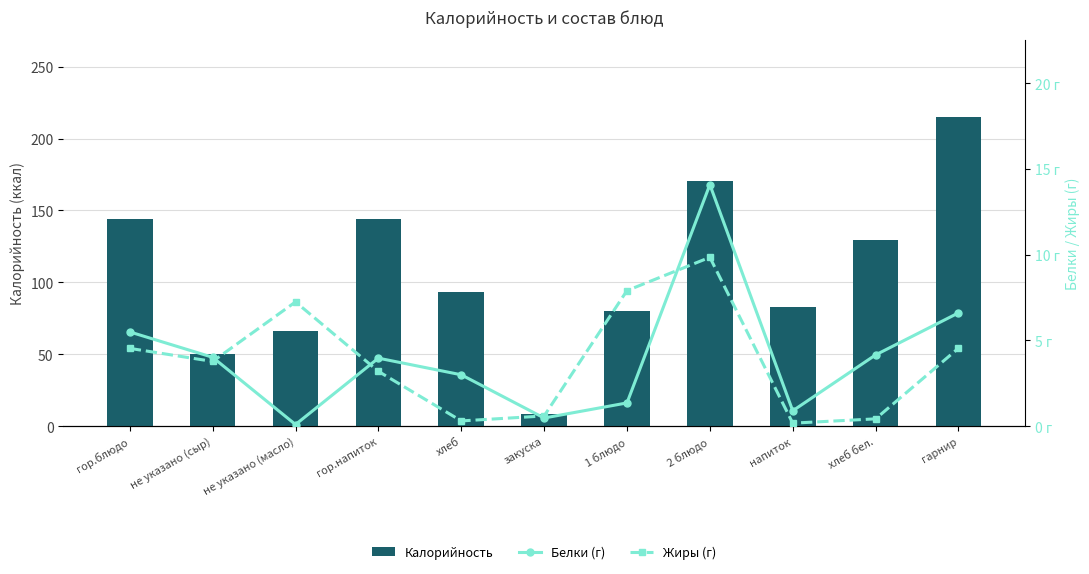

The Жиры (г) series shows 0.6 at закуска. True or false?

True